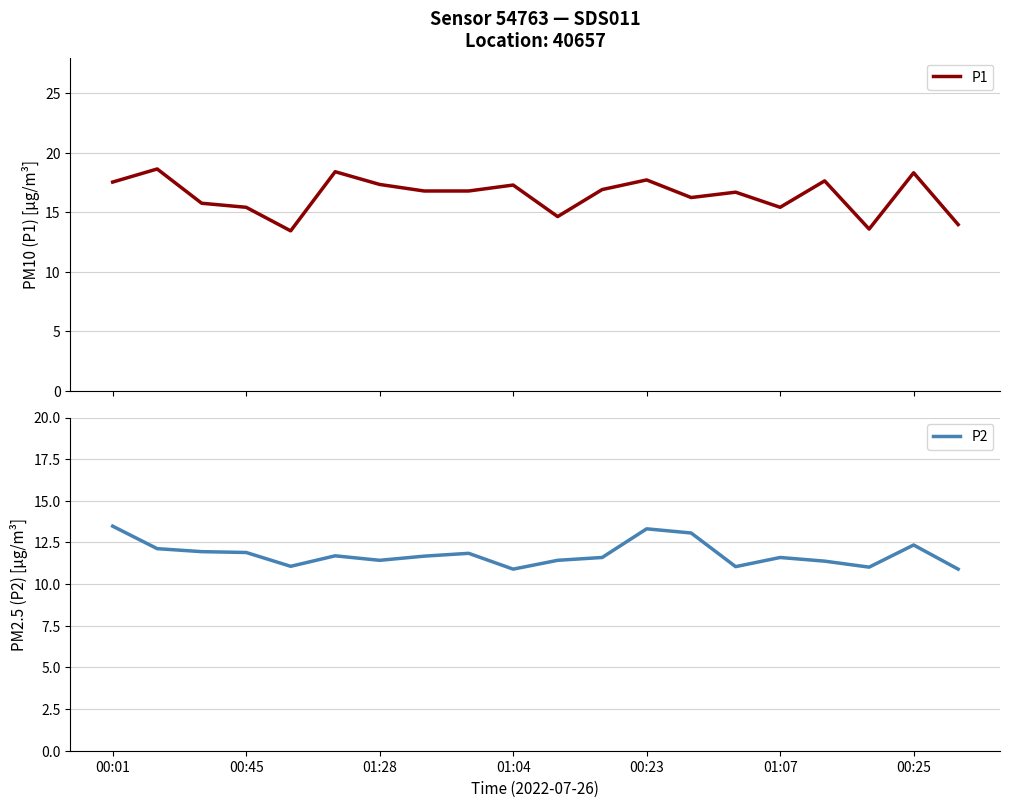

What is the lowest value of the P2 series?

10.9